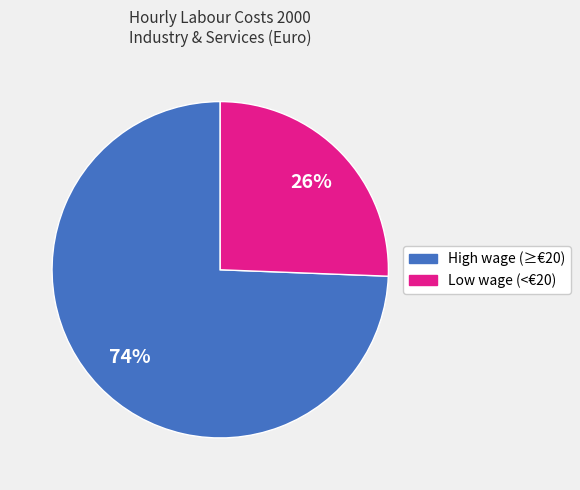

Is there any slice that represents more than half of the pie?

Yes